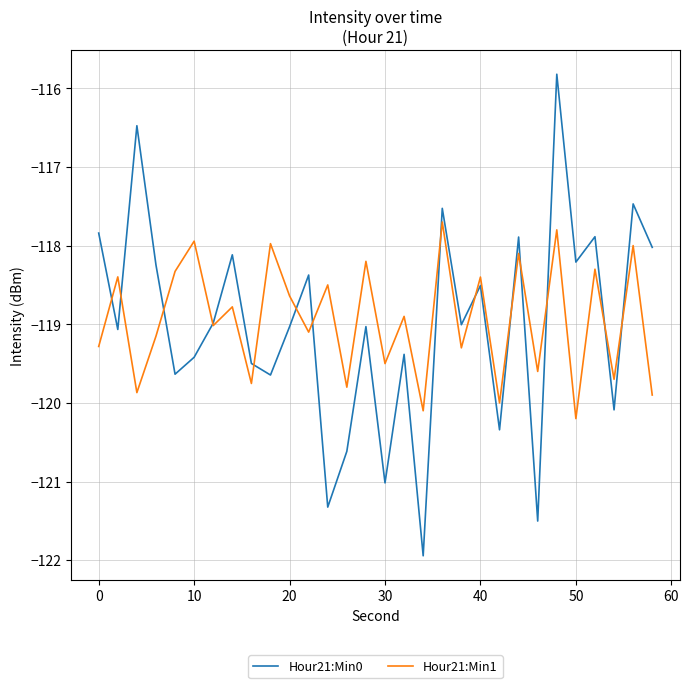

What is the difference between the maximum and minimum values in the Hour21:Min0 series?

6.1